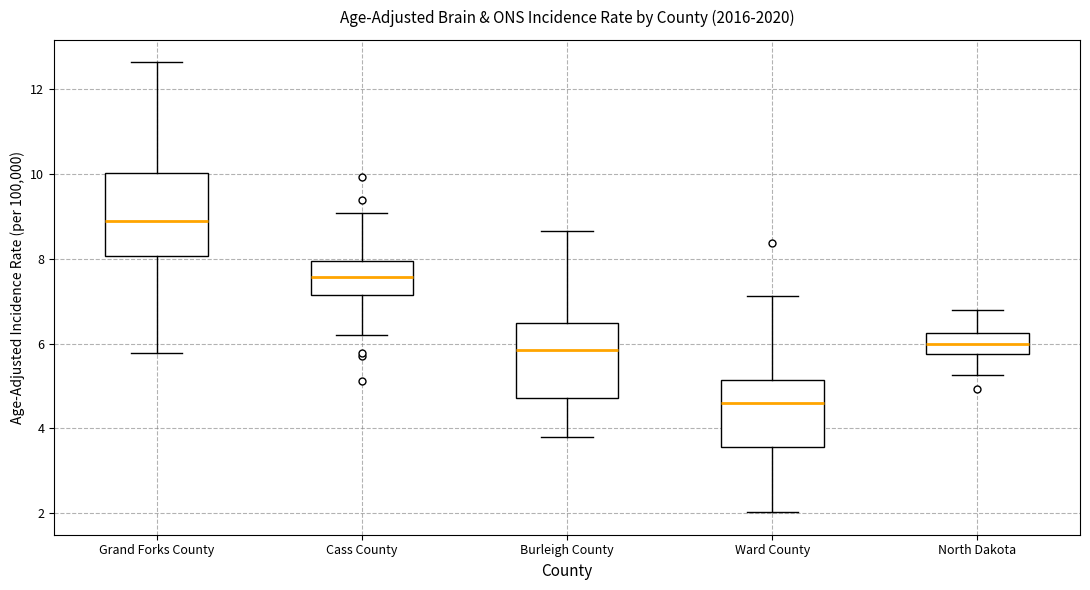

Where does the upper whisker of the box for Ward County end on the y-axis? The values are not printed on the chart, so give them approximately, as read against the axis.

7.2